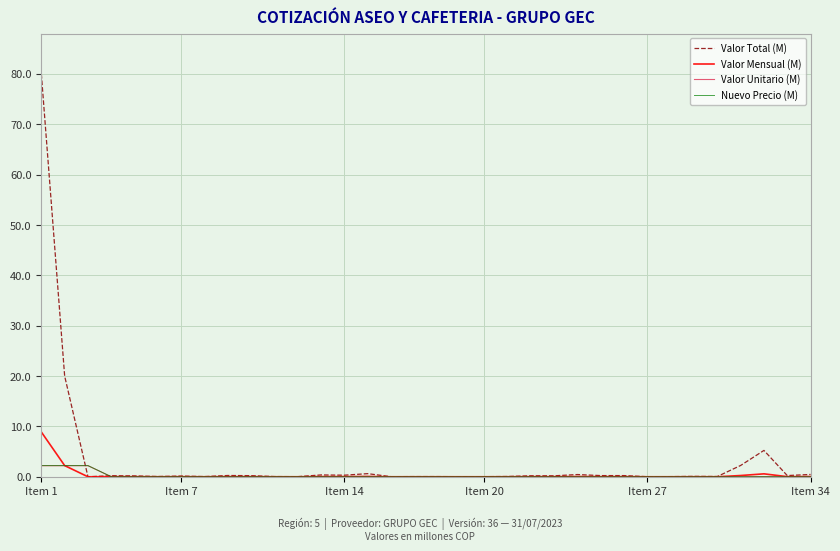

What is the maximum value for Valor Total (M)?

80.0